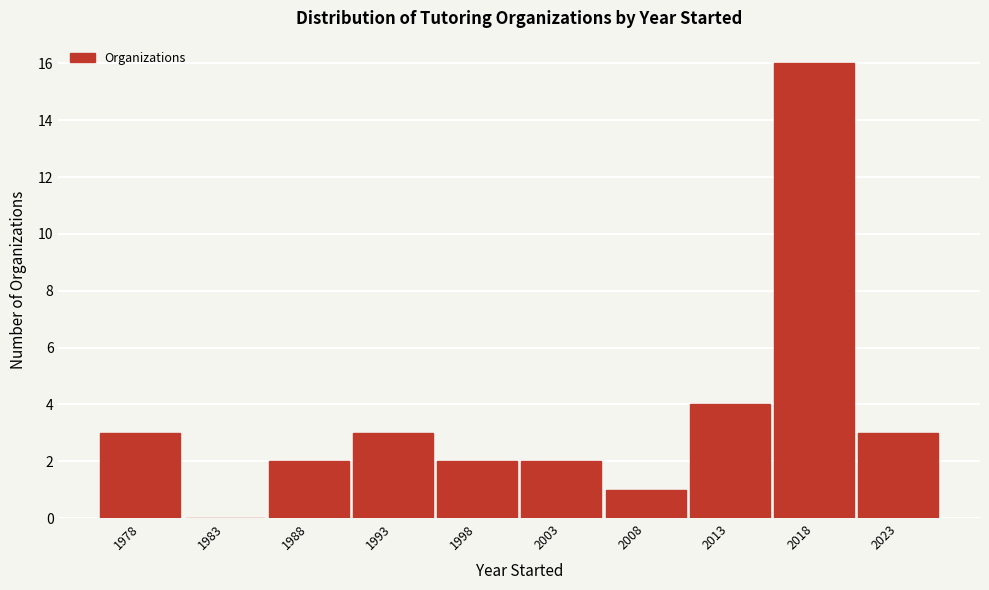

Reading left to right, transcribe this chart: for each bar, give the range it covers on the x-axis and its height. The values are not printed on the chart, so give them approximately, as read against the axis.

1975.5 to 1980.5: 3
1980.5 to 1985.5: 0
1985.5 to 1990.5: 2
1990.5 to 1995.5: 3
1995.5 to 2000.5: 2
2000.5 to 2005.5: 2
2005.5 to 2010.5: 1
2010.5 to 2015.5: 4
2015.5 to 2020.5: 16
2020.5 to 2025.5: 3